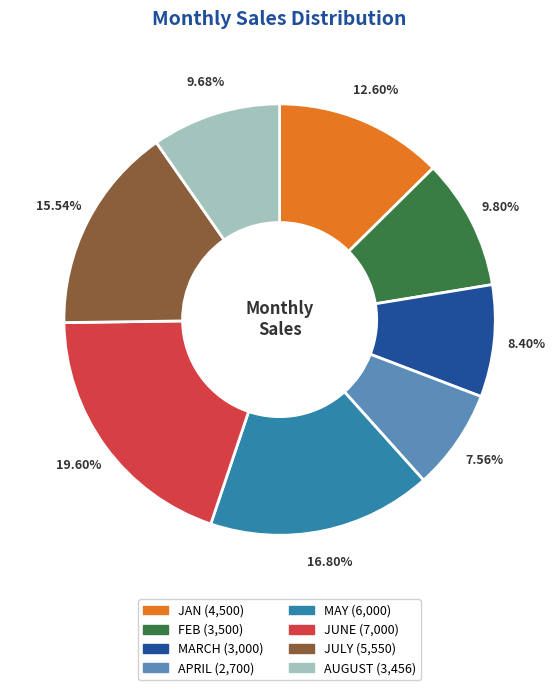

Which has a higher value, JAN or JULY?

JULY